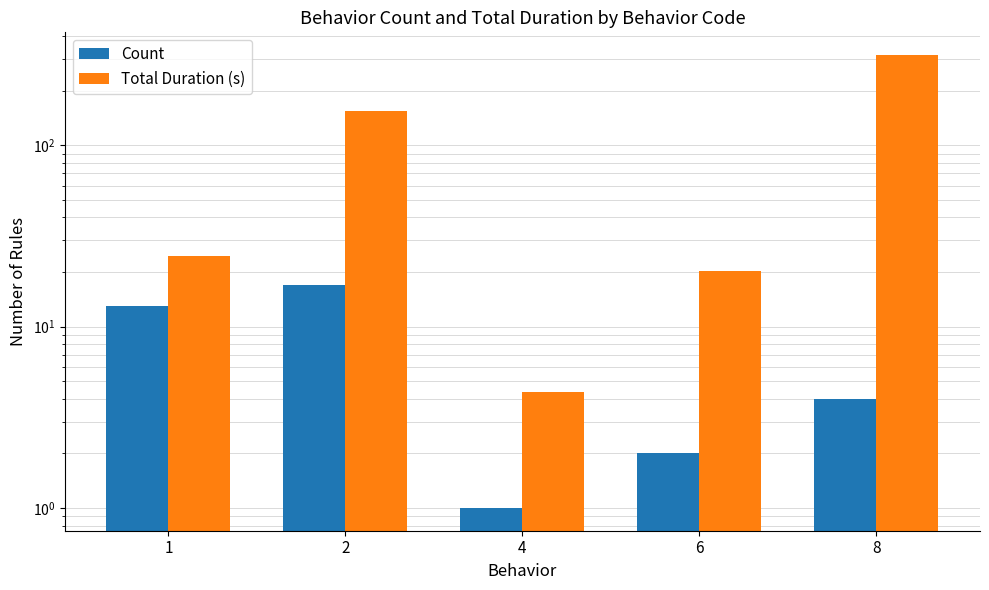

At 2, list the series in order from smallest to largest.

Count, Total Duration (s)